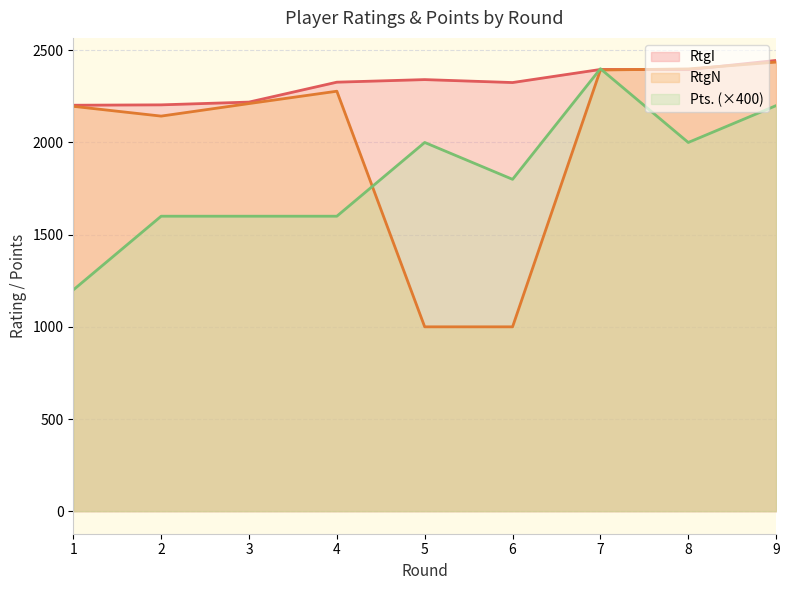

What are all the series names shown in the legend?

RtgI, RtgN, Pts. (×400)